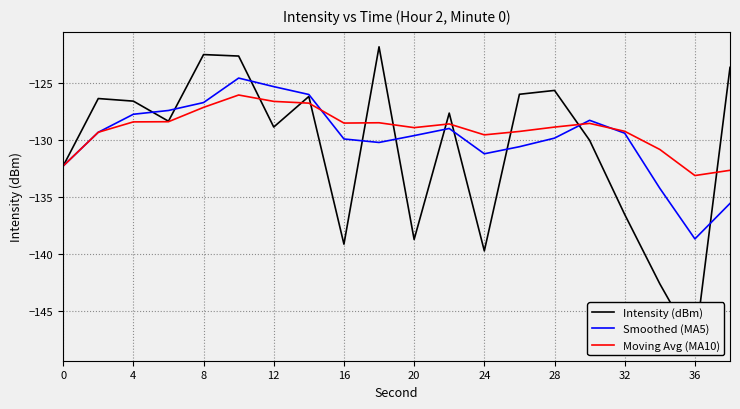

What are all the series names shown in the legend?

Intensity (dBm), Smoothed (MA5), Moving Avg (MA10)